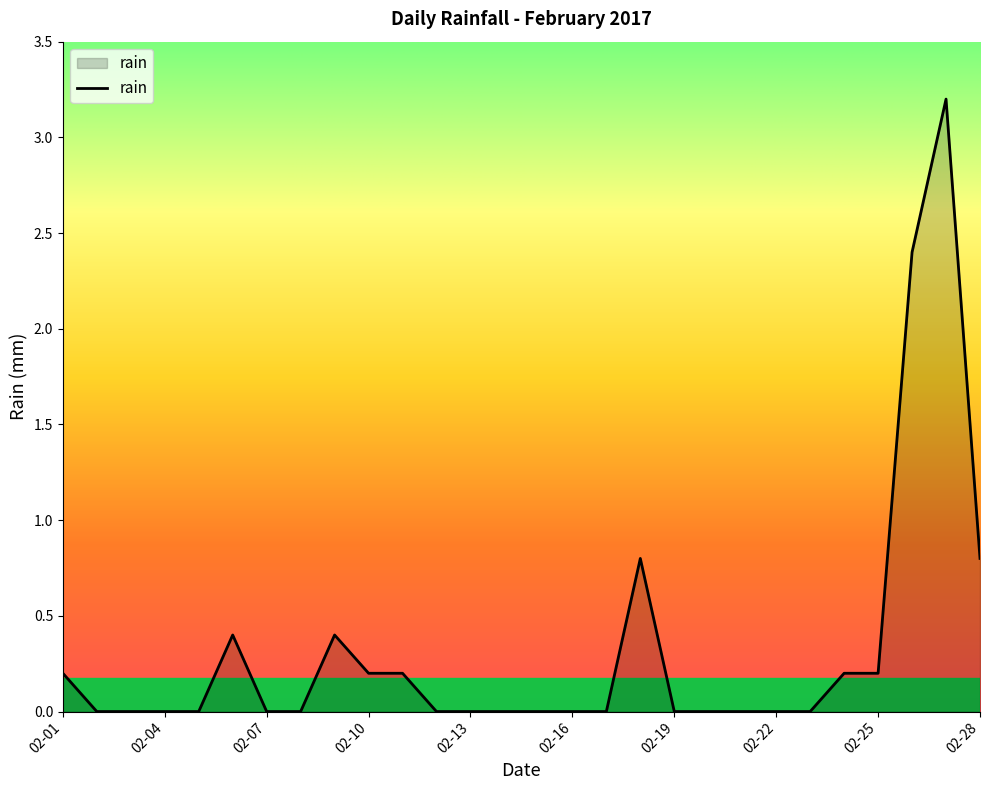

True or false: the data has more than 2 interior local peaks.

True